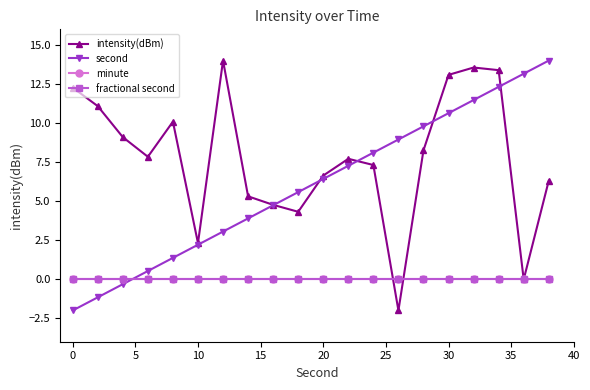

Reading right to left, what are all the values shown in this chart?

intensity(dBm): 6.3	-0.0	13.4	13.6	13.1	8.3	-2.0	7.3	7.7	6.6	4.3	4.8	5.3	14.0	2.3	10.1	7.8	9.1	11.1	12.3
second: 14.0	13.2	12.3	11.5	10.6	9.8	8.9	8.1	7.3	6.4	5.6	4.7	3.9	3.1	2.2	1.4	0.5	-0.3	-1.2	-2.0
minute: 0.0	0.0	0.0	0.0	0.0	0.0	0.0	0.0	0.0	0.0	0.0	0.0	0.0	0.0	0.0	0.0	0.0	0.0	0.0	0.0
fractional second: 0.0	0.0	0.0	0.0	0.0	0.0	0.0	0.0	0.0	0.0	0.0	0.0	0.0	0.0	0.0	0.0	0.0	0.0	0.0	0.0